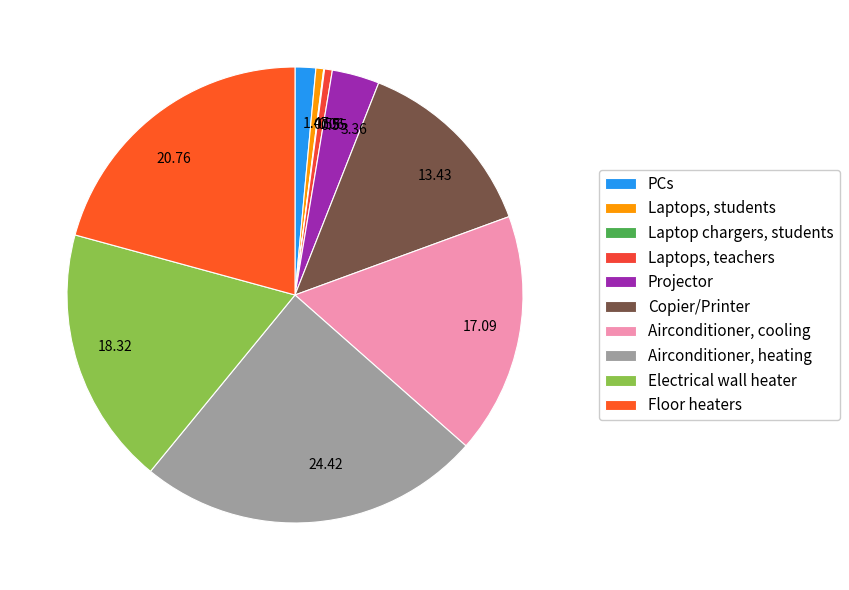

To the nearest percent, what is the difference between the Laptop chargers, students and Floor heaters slice percentages?

21%